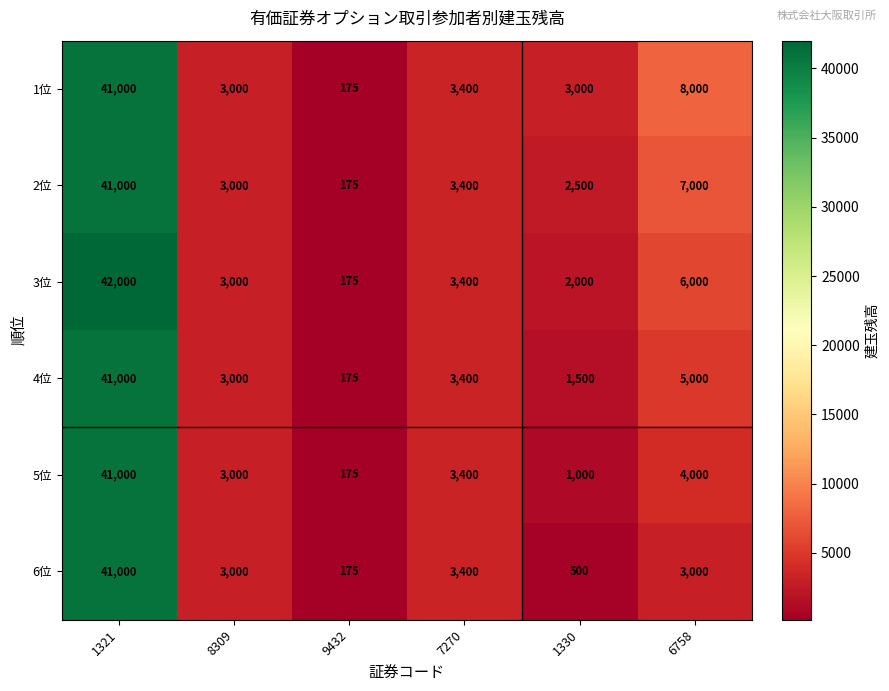

At which category is the sum across all series the highest?

1321